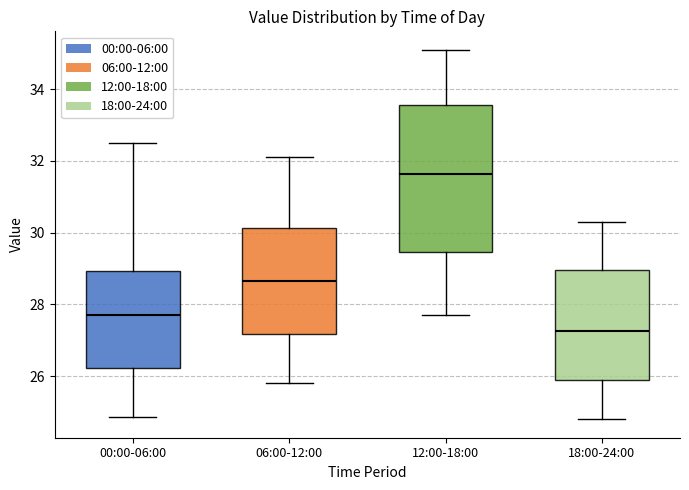

Which box has the lowest median line?

18:00-24:00